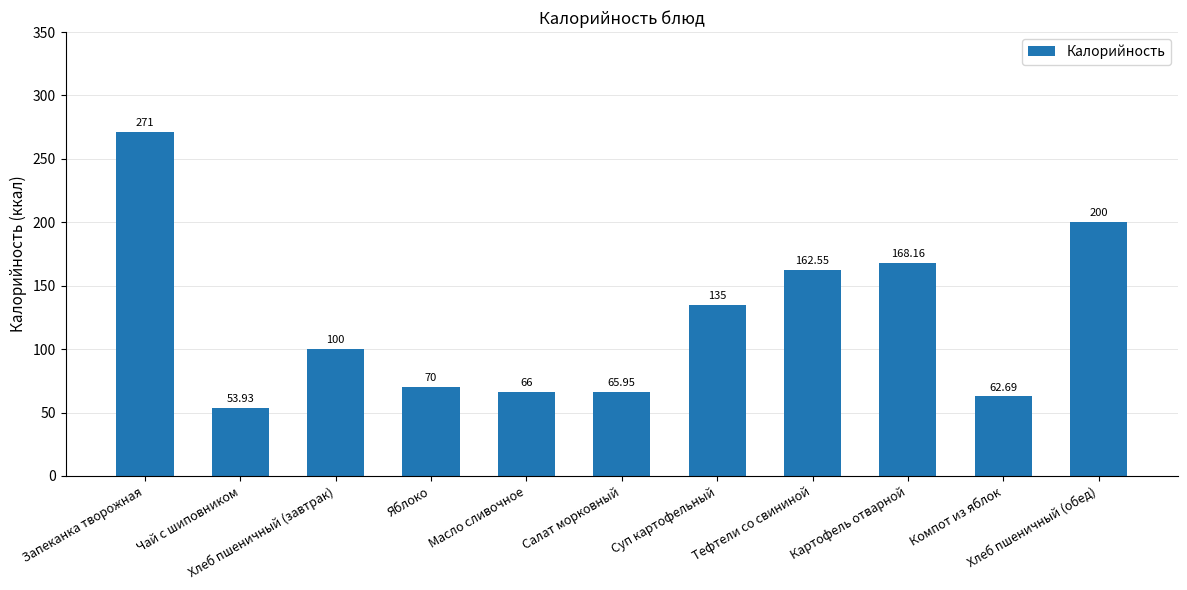

Where does the data first go above 100?

Запеканка творожная